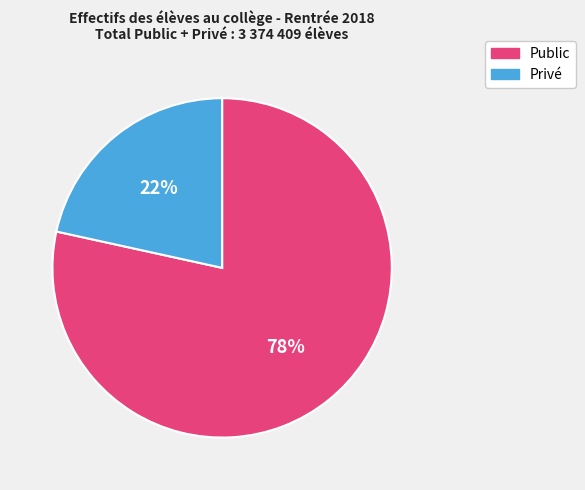

Is there a majority slice in this chart?

Yes